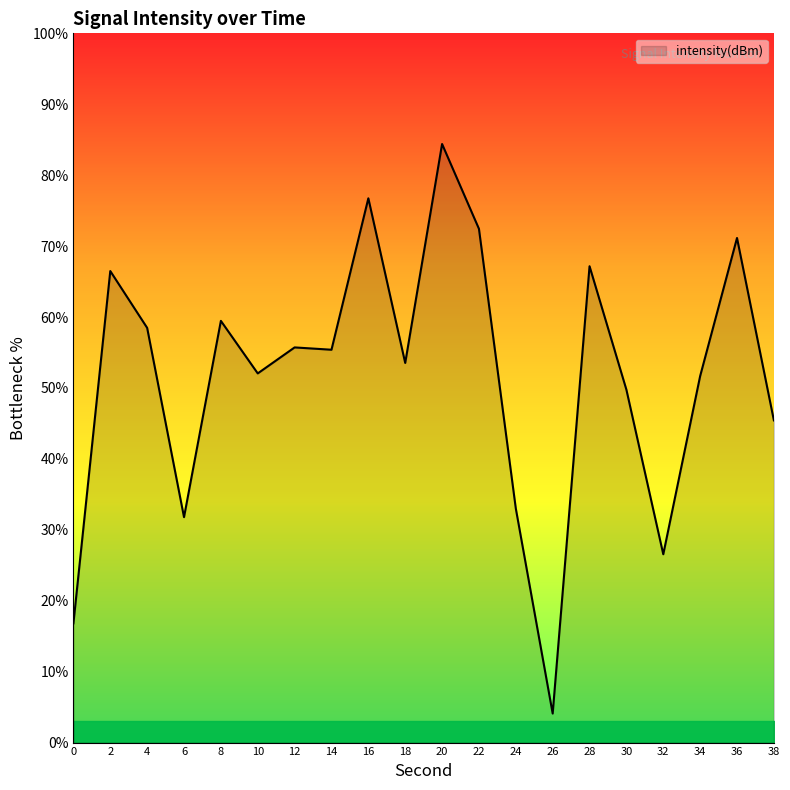

The chart shows a value of 15.8 at 4. True or false?

False